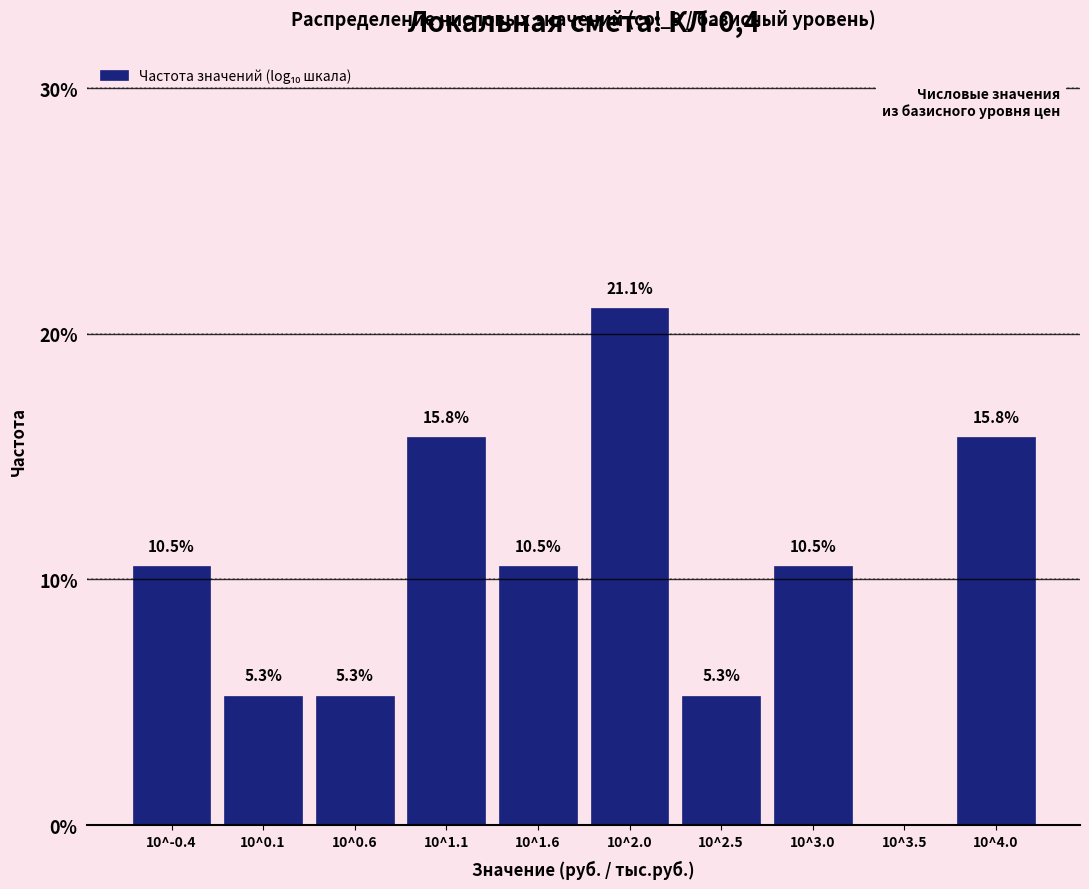

Reading left to right, list all the values displayed in this chart.

10^-0.4=10.5	10^0.1=5.3	10^0.6=5.3	10^1.1=15.8	10^1.6=10.5	10^2.0=21.1	10^2.5=5.3	10^3.0=10.5	10^3.5=0.0	10^4.0=15.8